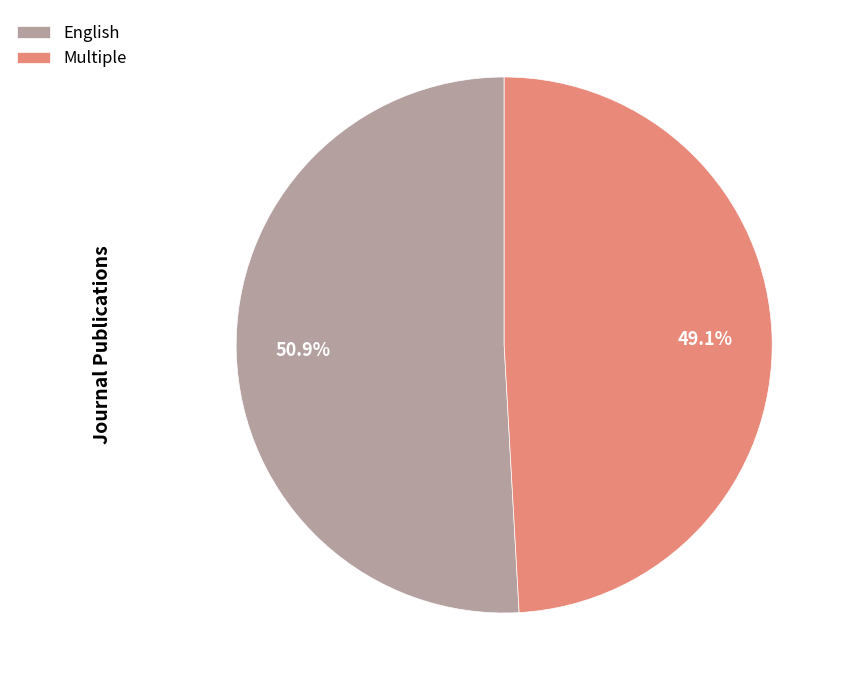

Is Multiple the majority of the pie?

No